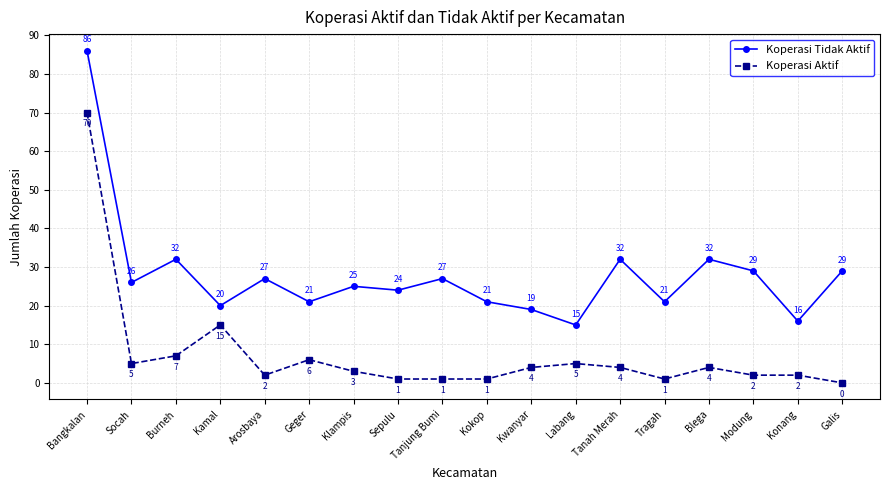

Reading right to left, extract all data points from this chart.

Koperasi Tidak Aktif: 29	16	29	32	21	32	15	19	21	27	24	25	21	27	20	32	26	86
Koperasi Aktif: 0	2	2	4	1	4	5	4	1	1	1	3	6	2	15	7	5	70